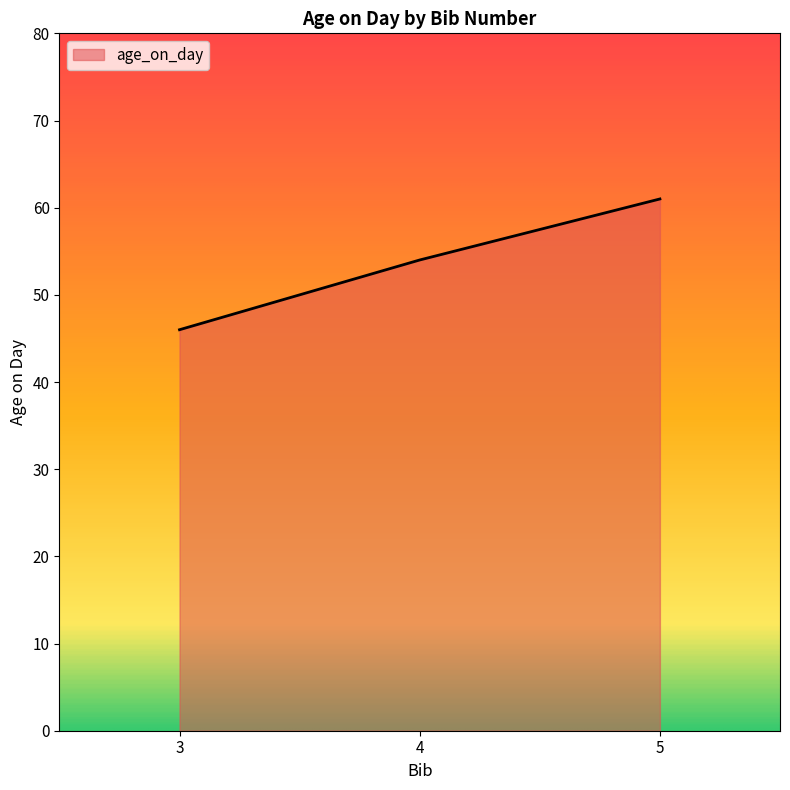

What is the ratio of the value at 3 to the value at 4?

0.9